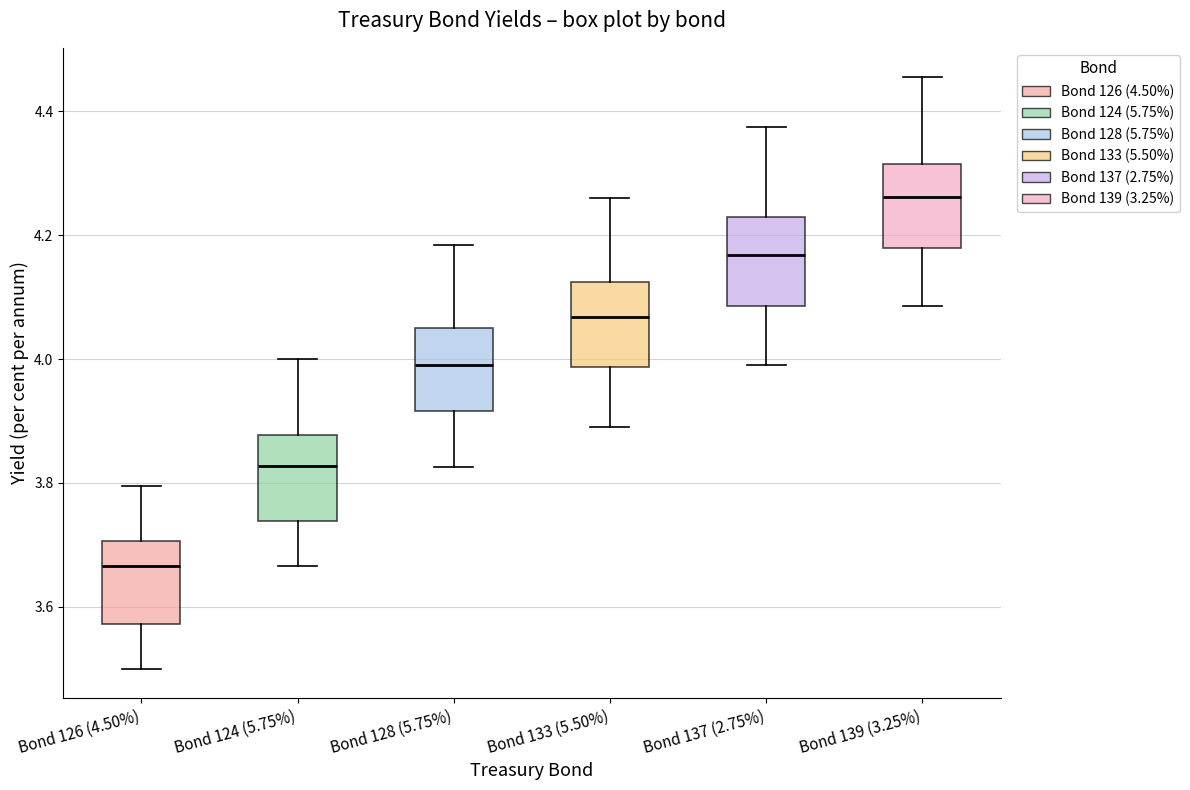

Reading left to right, transcribe this box plot: for each box, give where its median line is, the range the box spans, and where its two whiskers end, as read against the y-axis. The values are not printed on the chart, so give them approximately, as read against the axis.

Bond 126 (4.50%): median 3.66, box 3.58 to 3.70, whiskers 3.50 to 3.80
Bond 124 (5.75%): median 3.82, box 3.74 to 3.88, whiskers 3.66 to 4.00
Bond 128 (5.75%): median 4.00, box 3.92 to 4.06, whiskers 3.82 to 4.18
Bond 133 (5.50%): median 4.06, box 3.98 to 4.12, whiskers 3.90 to 4.26
Bond 137 (2.75%): median 4.16, box 4.08 to 4.22, whiskers 4.00 to 4.38
Bond 139 (3.25%): median 4.26, box 4.18 to 4.32, whiskers 4.08 to 4.46